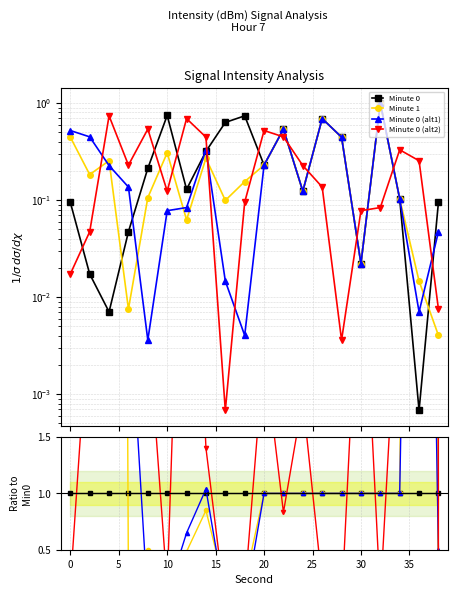

Count the number of data series in this chart.

4